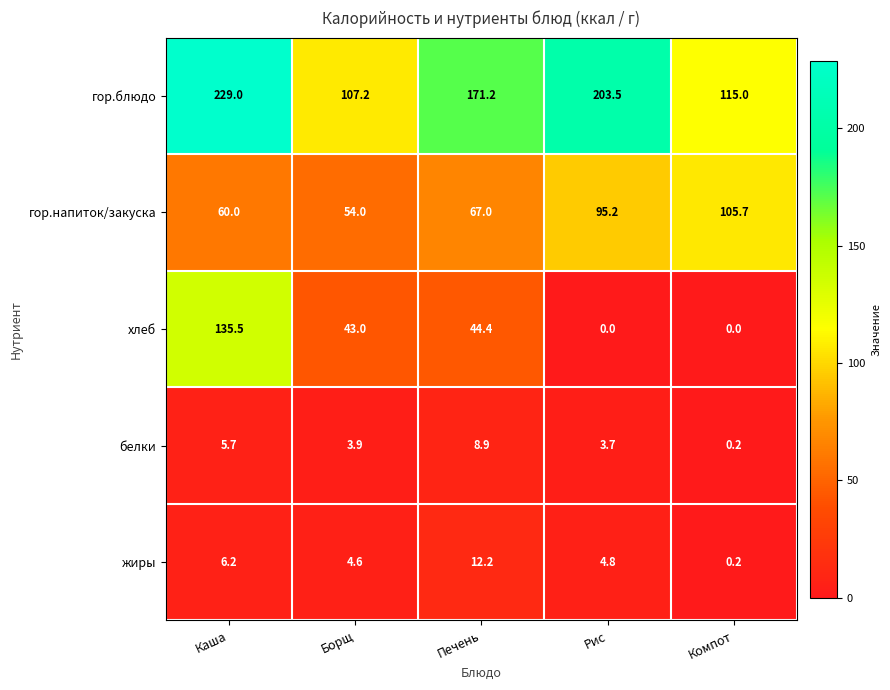

What is the difference between the second highest and second lowest values in the белки series?

2.0